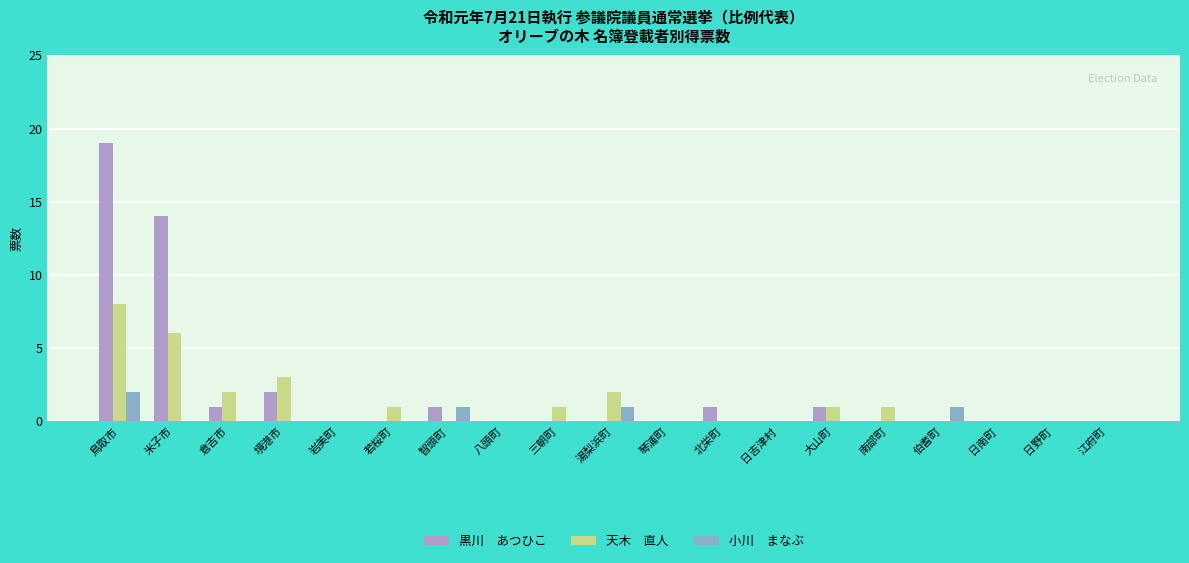

At which category is the sum across all series the highest?

鳥取市